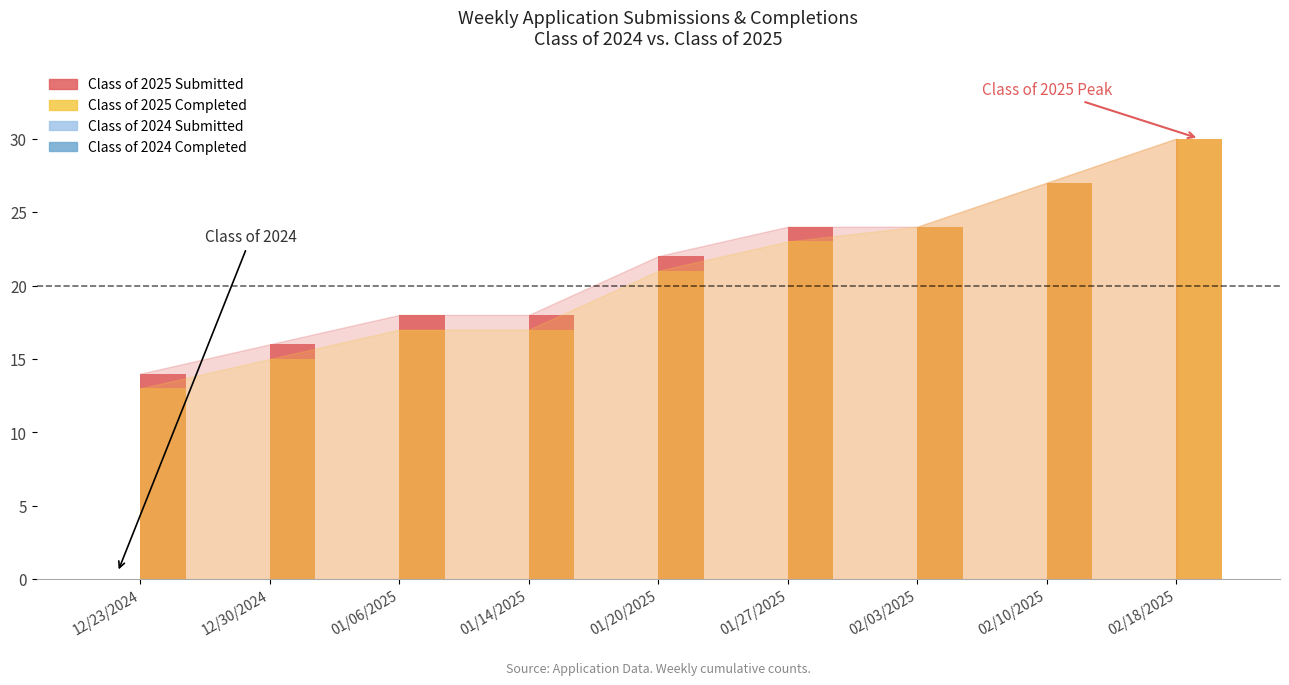

What are all the series names shown in the legend?

Class of 2024 Submitted, Class of 2024 Completed, Class of 2025 Submitted, Class of 2025 Completed